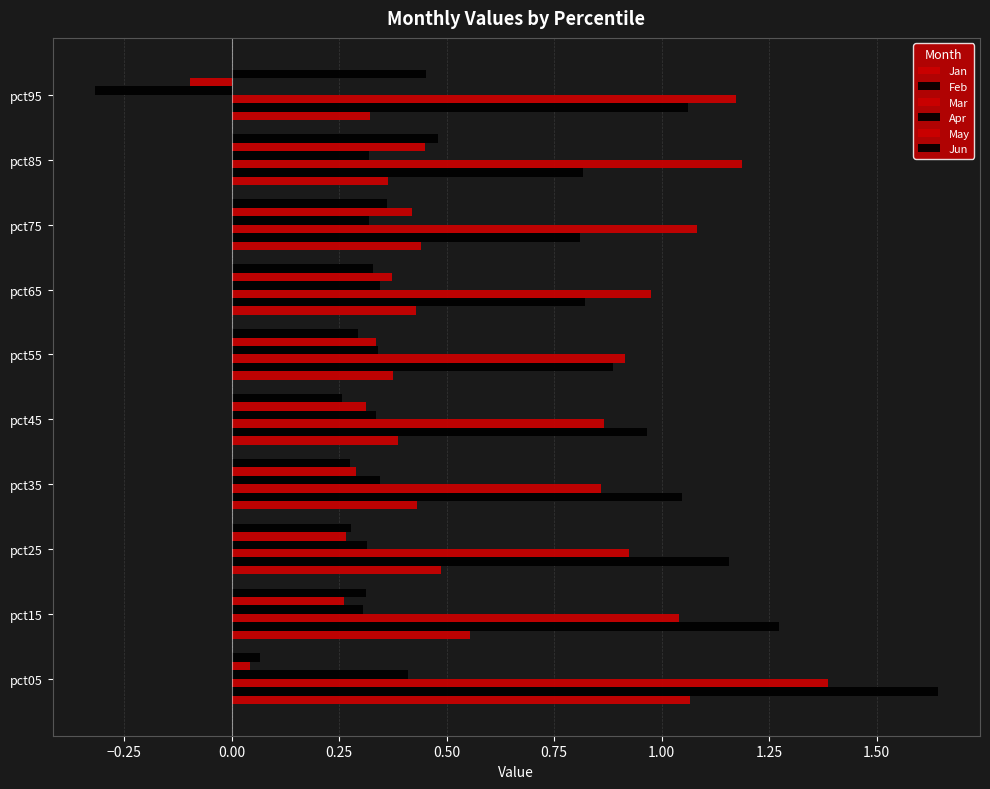

How many data points in Mar are less than 1?

5